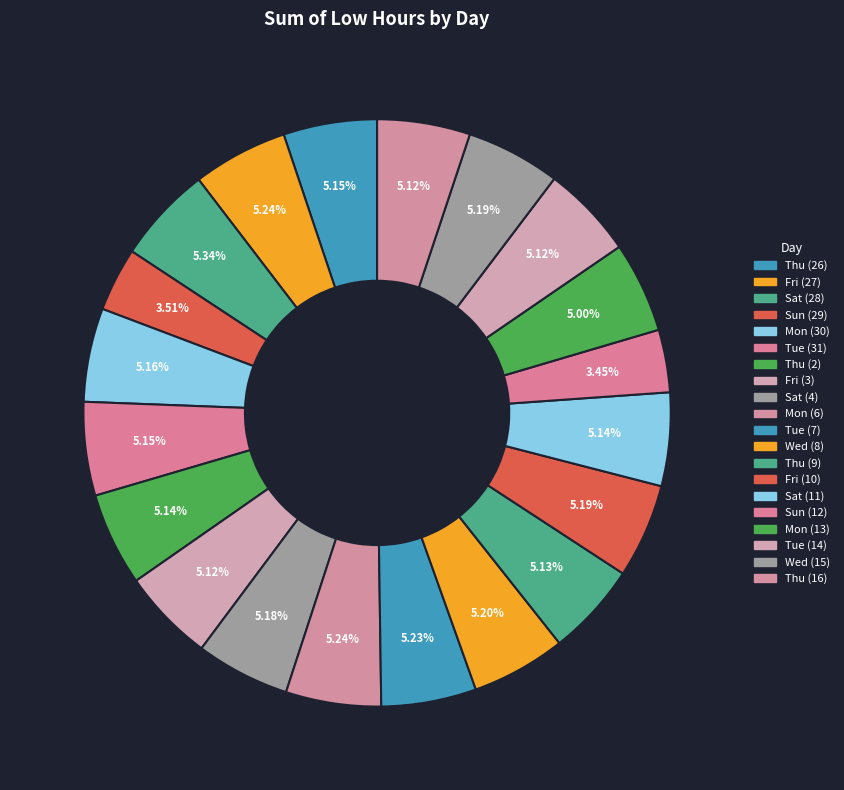

How many slices are in this pie chart?

20